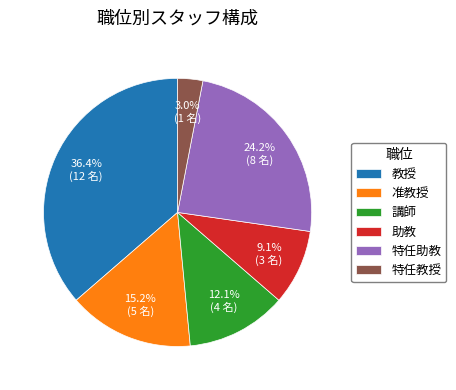

True or false: 講師 accounts for 12% of the total.

True